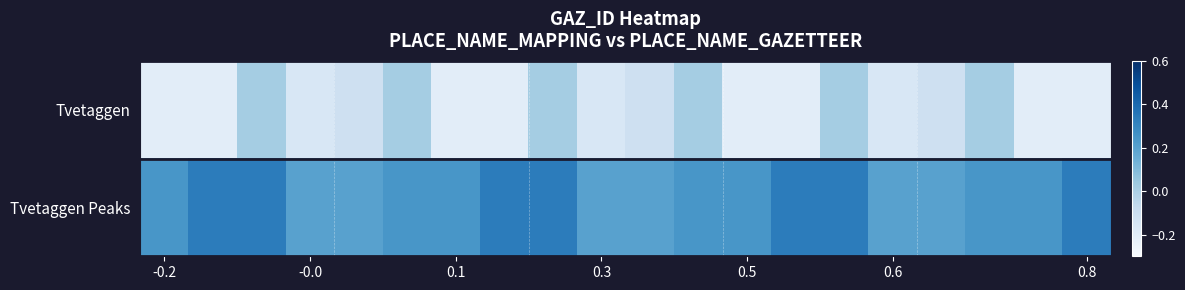

Reading right to left, list all the values displayed in this chart.

Tvetaggen: -0.2	-0.2	0.0	-0.1	-0.2	0.0	-0.2	-0.2	0.0	-0.1	-0.2	0.0	-0.2	-0.2	0.0	-0.1	-0.2	0.0	-0.2	-0.2
Tvetaggen Peaks: 0.3	0.2	0.2	0.2	0.2	0.3	0.3	0.2	0.2	0.2	0.2	0.3	0.3	0.2	0.2	0.2	0.2	0.3	0.3	0.2